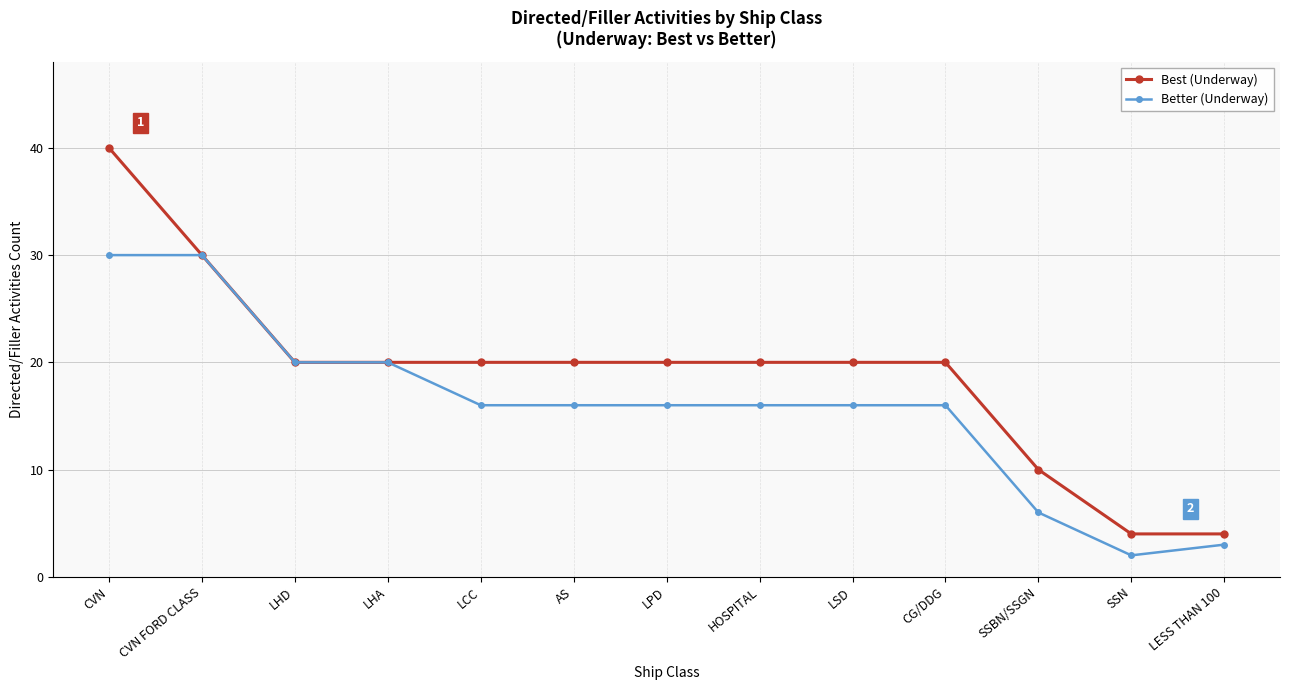

How many lines are shown in the chart?

2